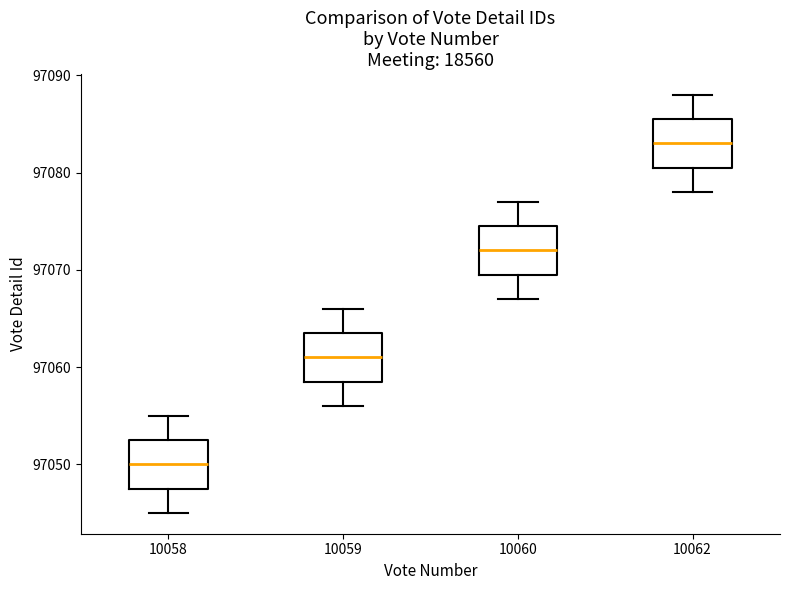

Reading left to right, transcribe this box plot: for each box, give where its median line is, the range the box spans, and where its two whiskers end, as read against the y-axis. The values are not printed on the chart, so give them approximately, as read against the axis.

10058: median 97050, box 97048 to 97053, whiskers 97045 to 97055
10059: median 97061, box 97059 to 97064, whiskers 97056 to 97066
10060: median 97072, box 97070 to 97075, whiskers 97067 to 97077
10062: median 97083, box 97081 to 97086, whiskers 97078 to 97088